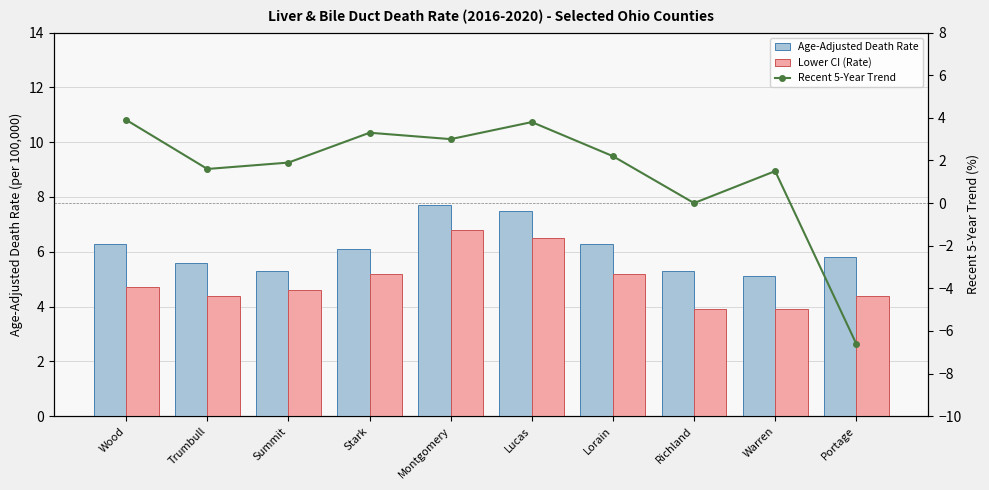

Which series has the largest total across all categories?

Age-Adjusted Death Rate